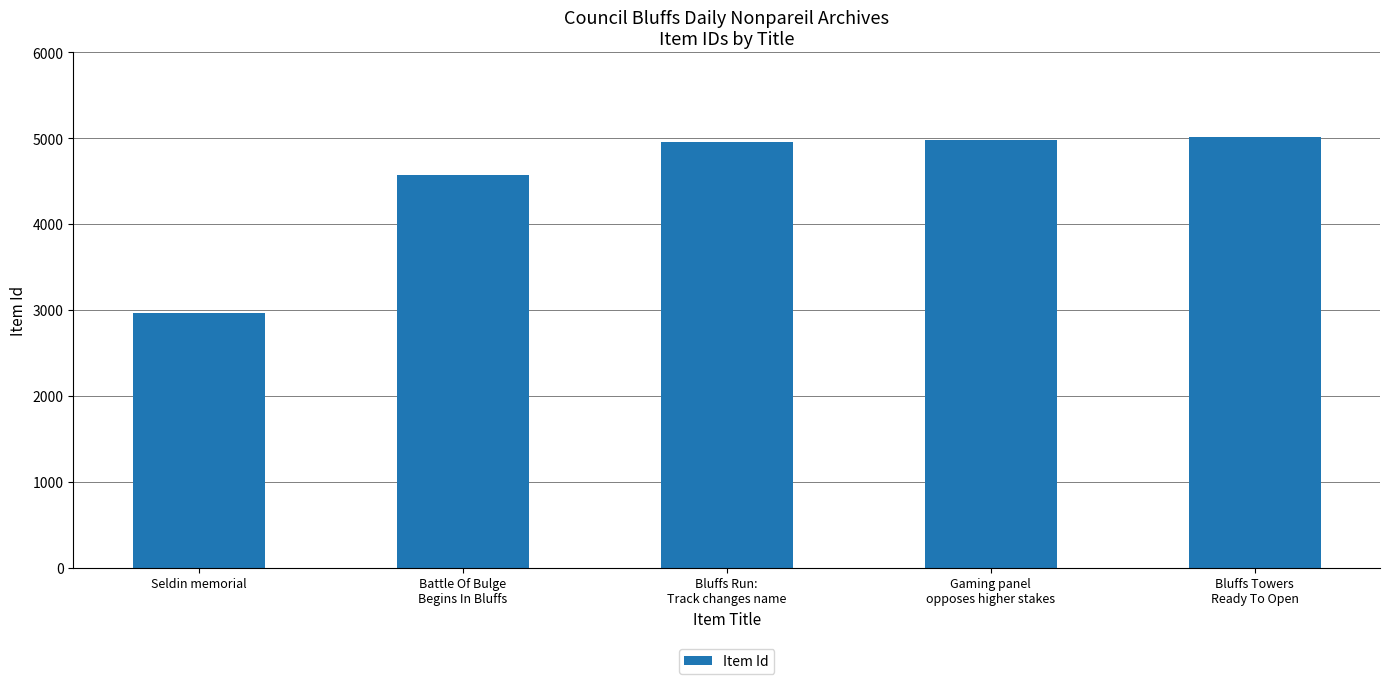

Which label corresponds to the smallest value in the chart?

Seldin memorial